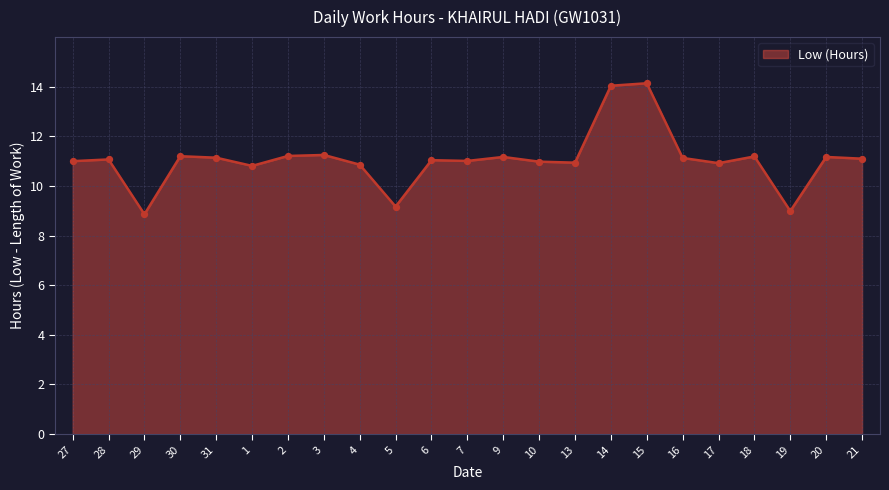

Which has a higher value, 1 or 7?

7